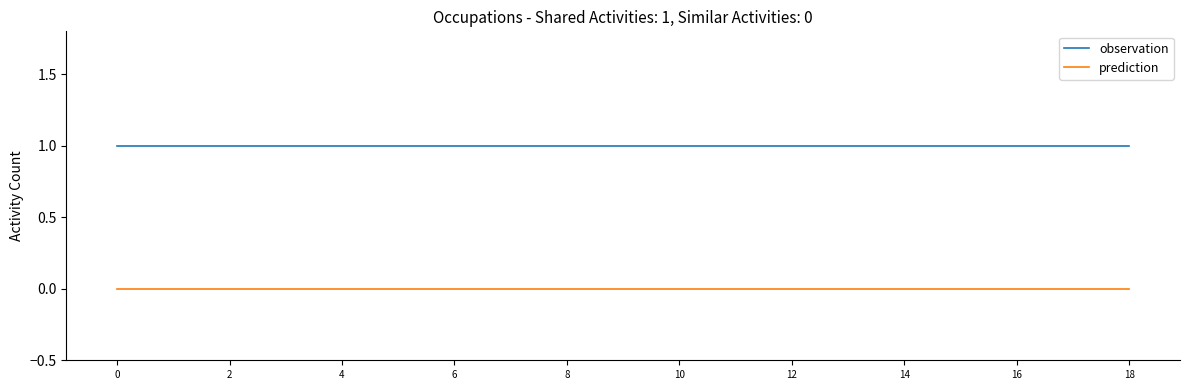

True or false: observation and prediction intersect in this chart.

False